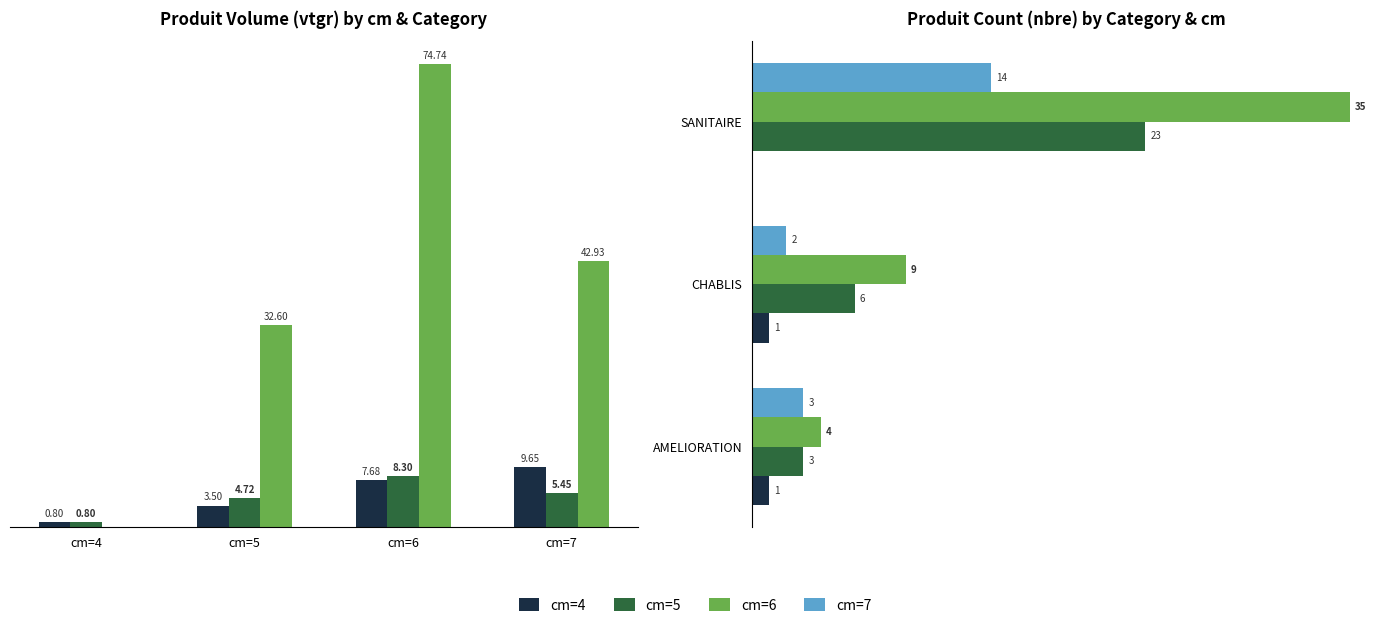

What is the difference between the AMELIORATION values at cm=6 and cm=5?

4.2